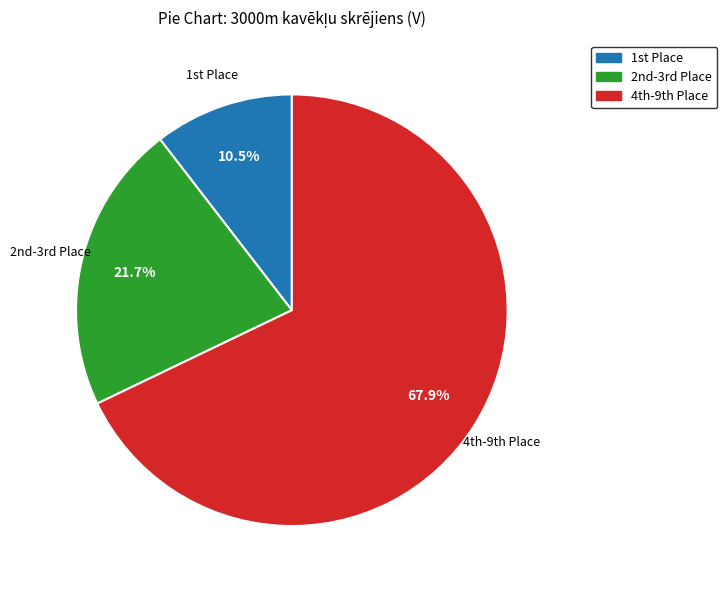

Does any single category account for the majority?

Yes